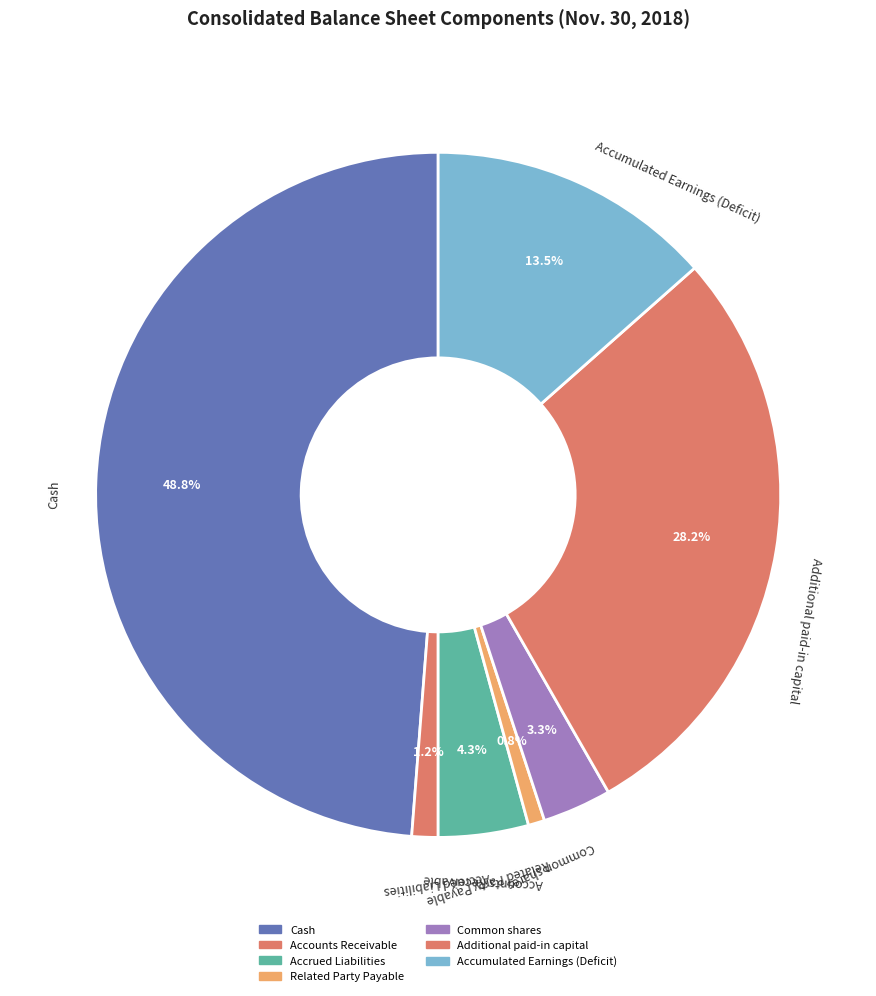

Which has a higher value, Accounts Receivable or Accumulated Earnings (Deficit)?

Accumulated Earnings (Deficit)